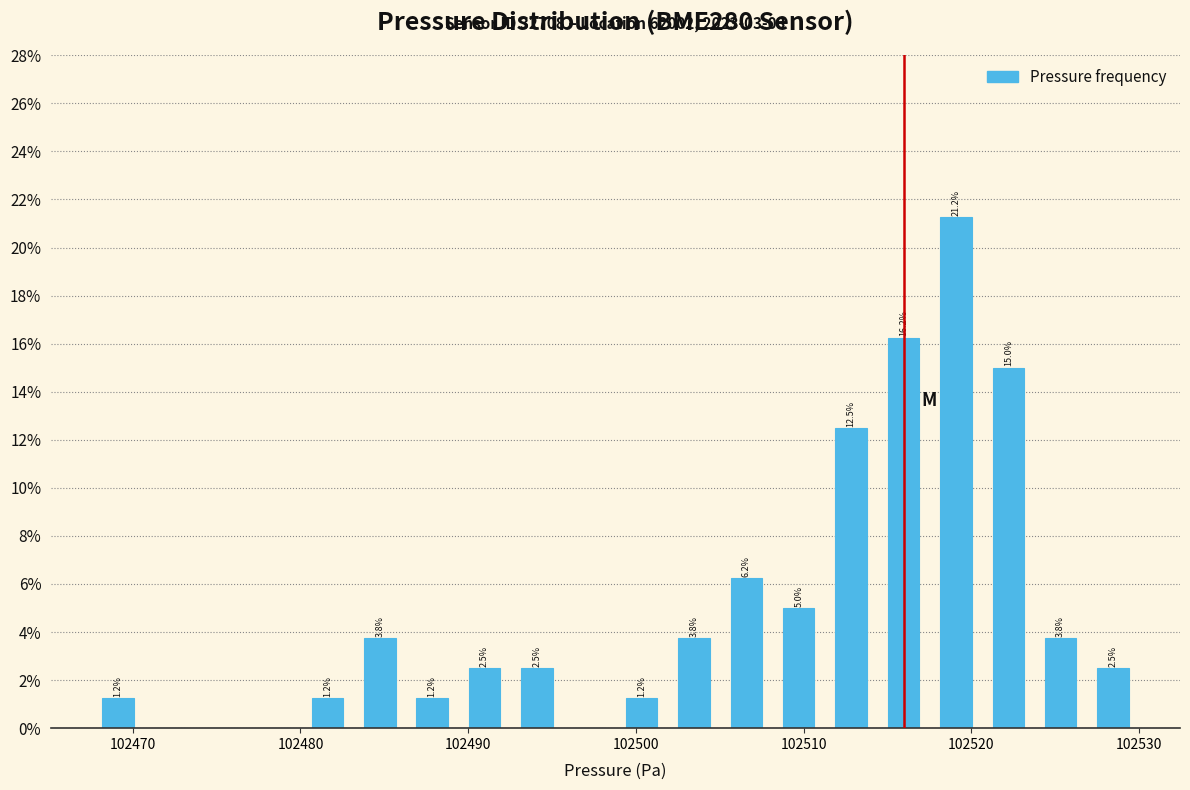

Read against the x-axis, roughly where is the centre of the tallest bar?

102519